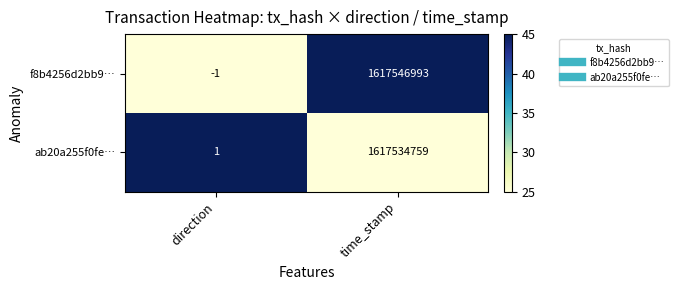

What is the sum of the ab20a255f0fe… values at direction and time_stamp?

1617534760